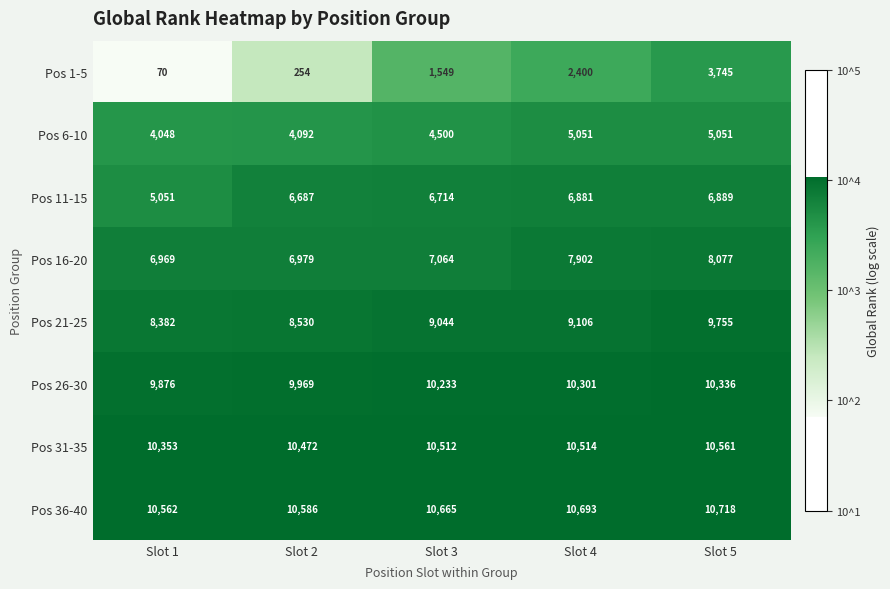

What is the average value of the Pos 11-15 series?

6444